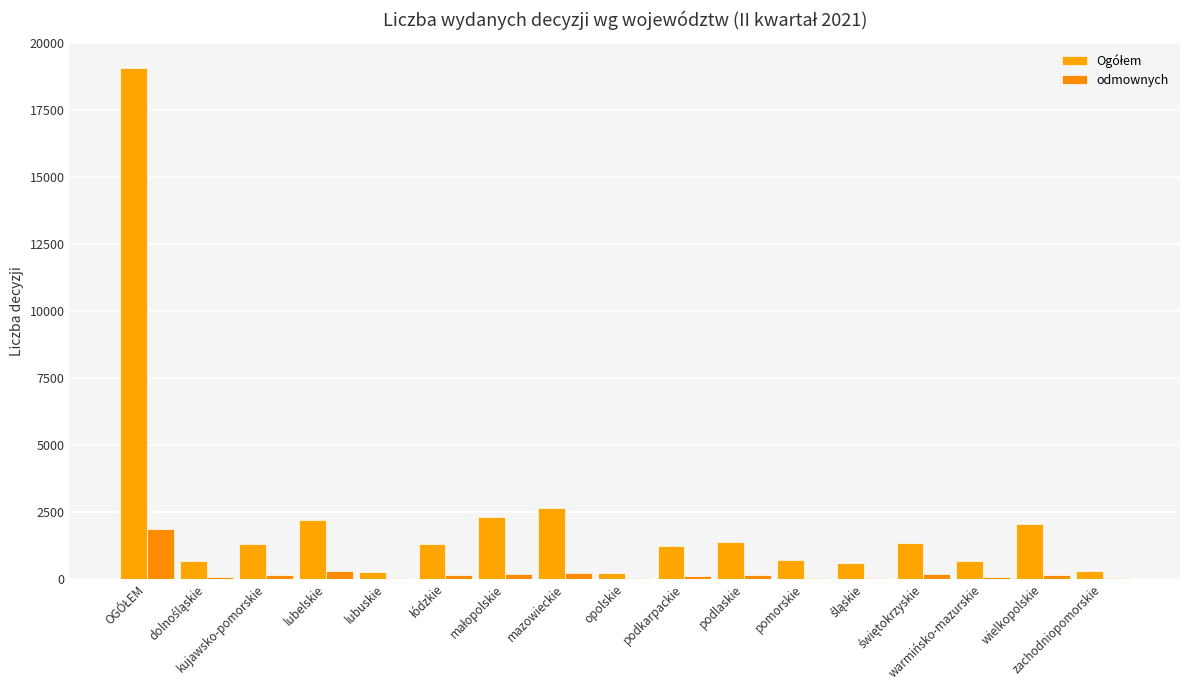

How many data points does each series have?

17